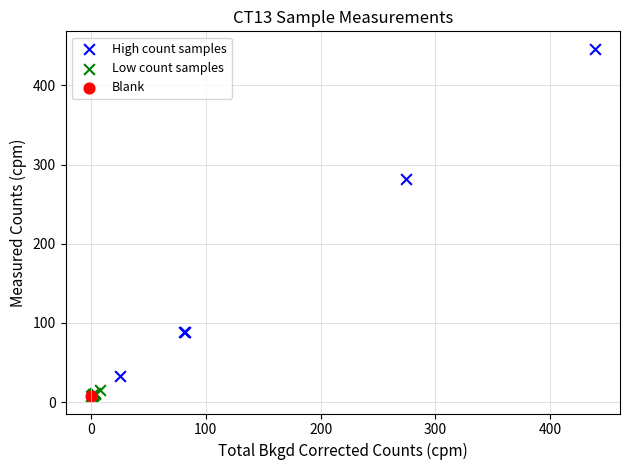

What are all the series names shown in the legend?

High count samples, Low count samples, Blank